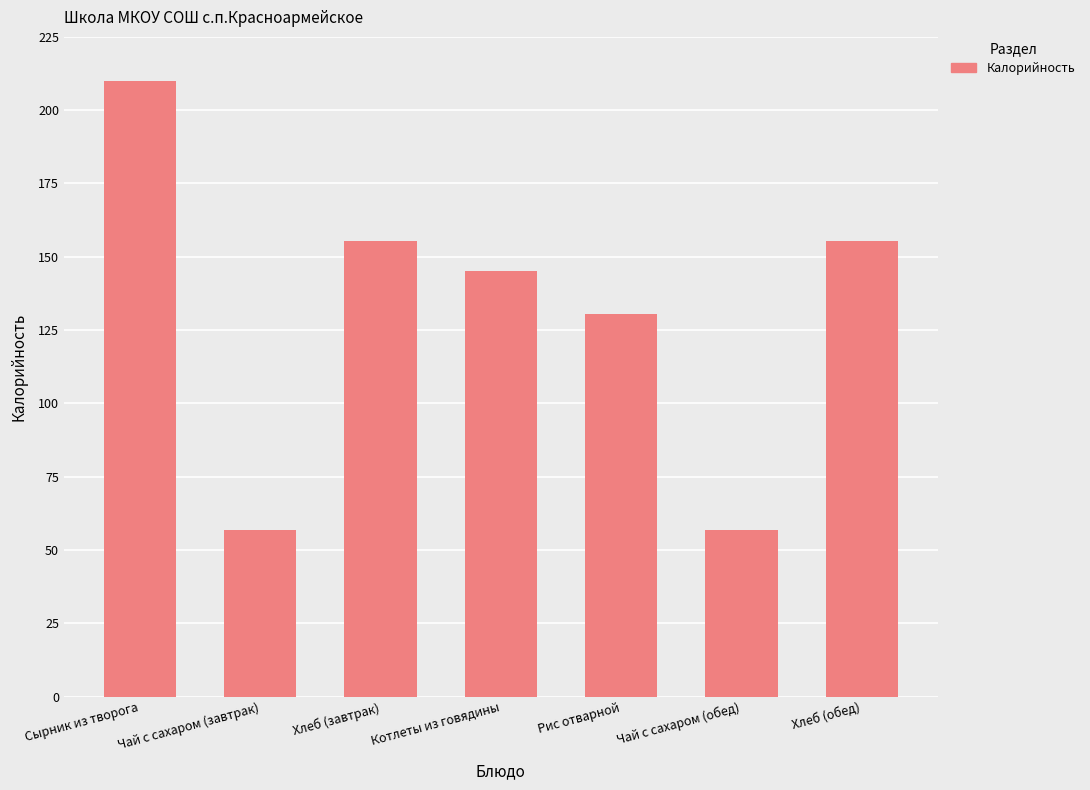

At which label does the data first exceed 145?

Сырник из творога